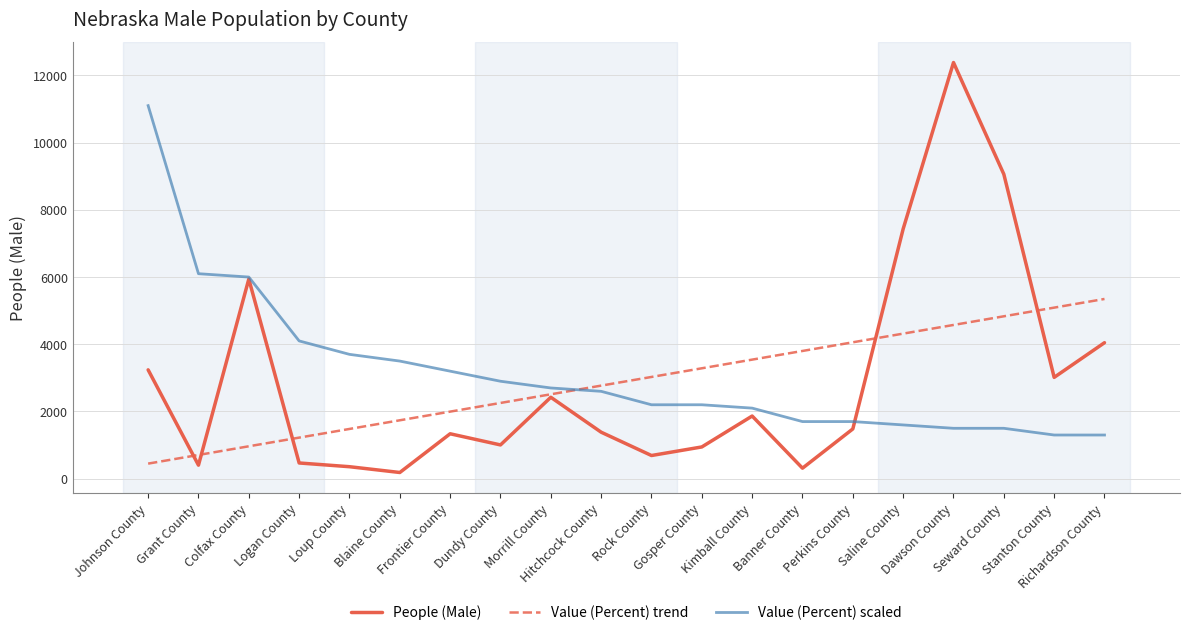

Which category has the highest value in the Value (Percent) trend series?

Richardson County